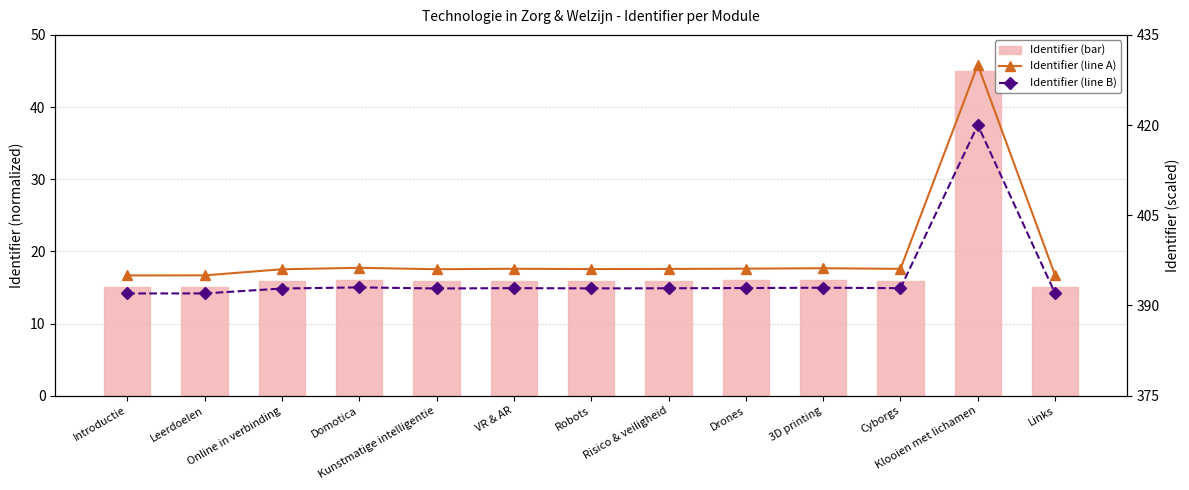

The value of Identifier (line B) at 3D printing is 600.3. True or false?

False